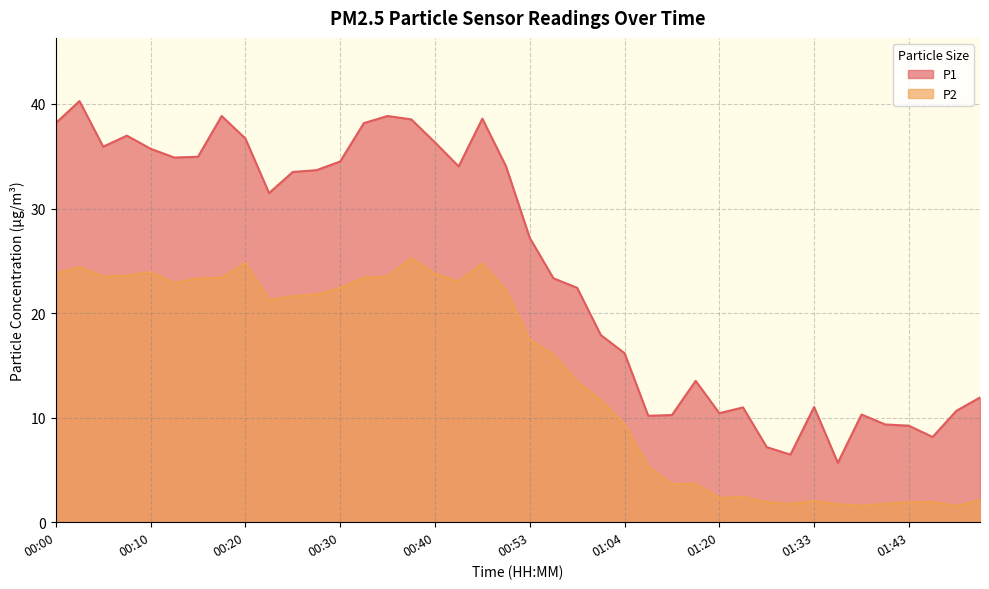

What is the maximum value shown in the chart?

40.3